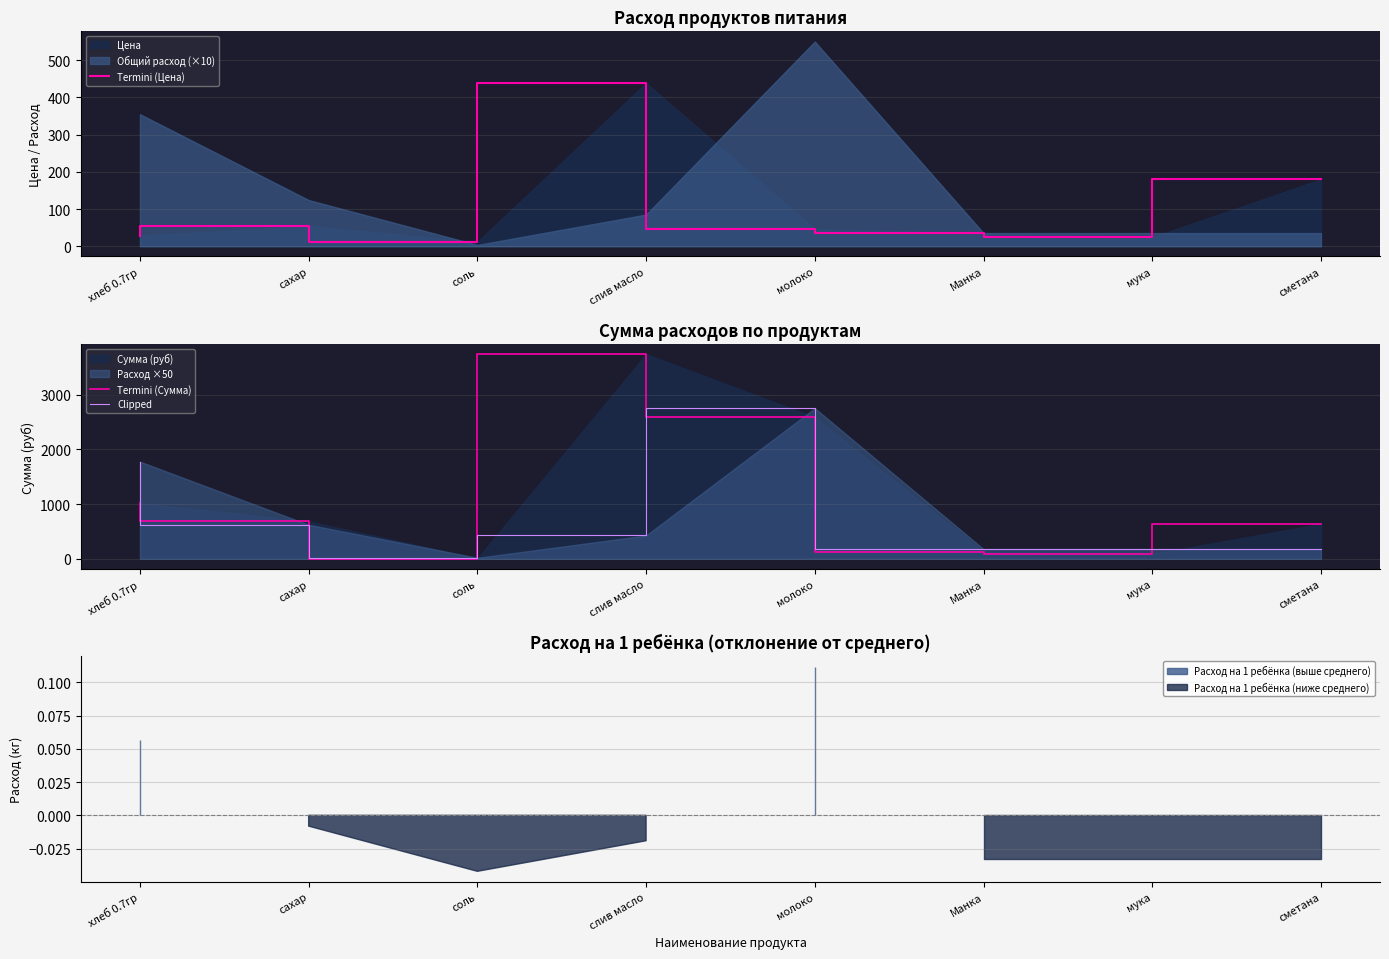

What is the difference between the highest and lowest values at мука?

153.5